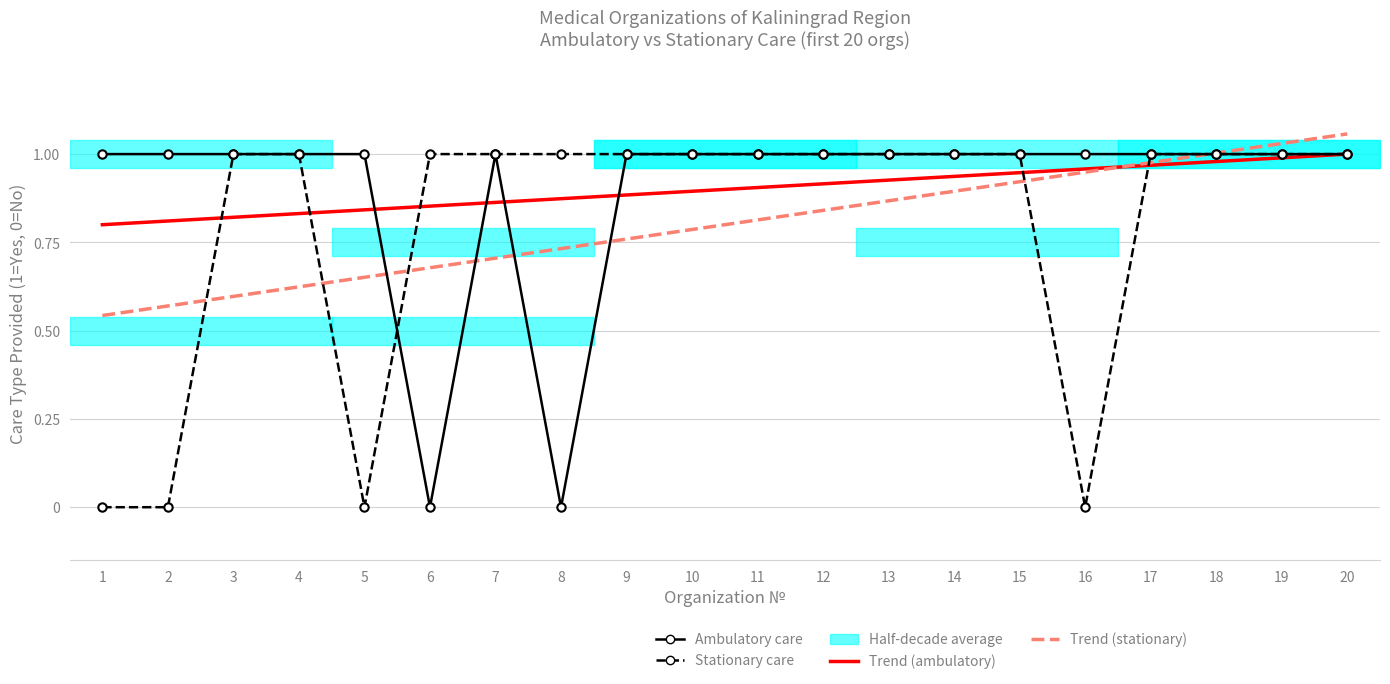

Which series changed the most between 18 and 20?

Trend (stationary)